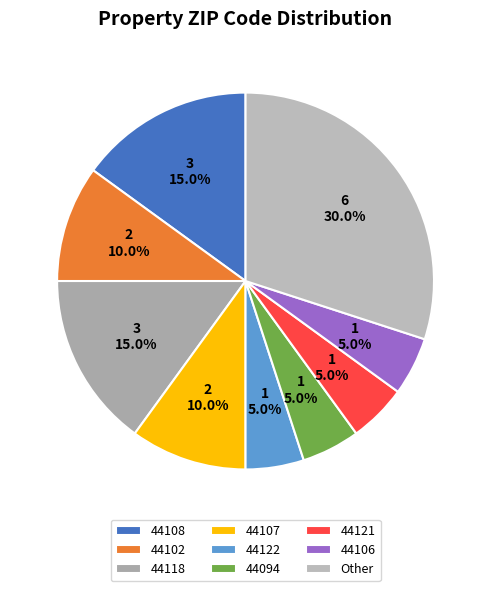

Is it true that 44107 is 1% of the pie?

False